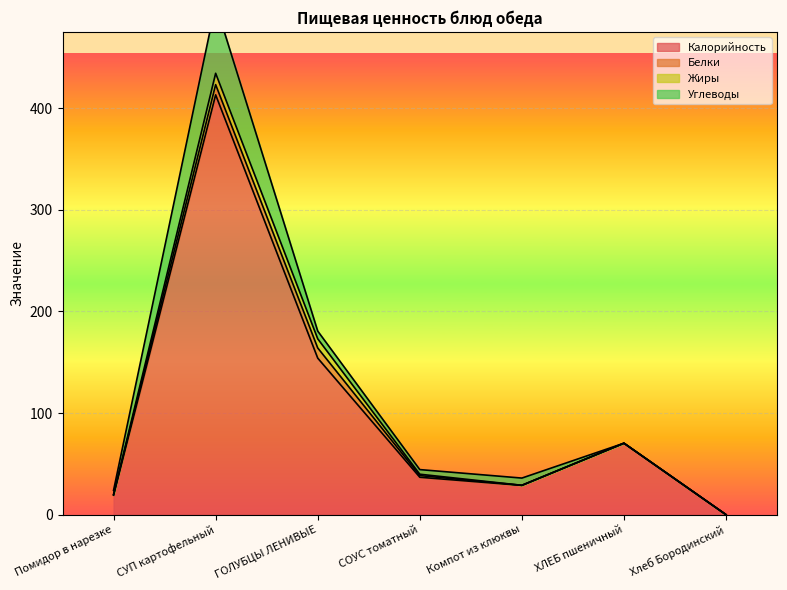

What is the average value of the Калорийность series?

103.2